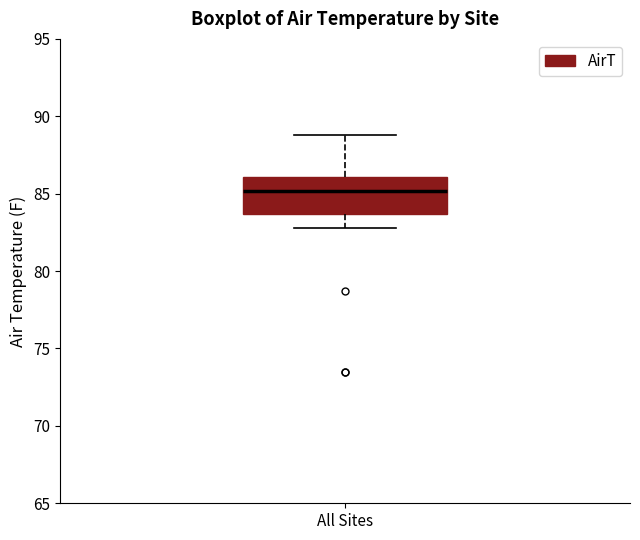

Transcribe this box plot: give where the median line is, the range the box spans, and where the two whiskers end, as read against the y-axis. The values are not printed on the chart, so give them approximately, as read against the axis.

median 85.0, box 83.5 to 86.0, whiskers 83.0 to 89.0